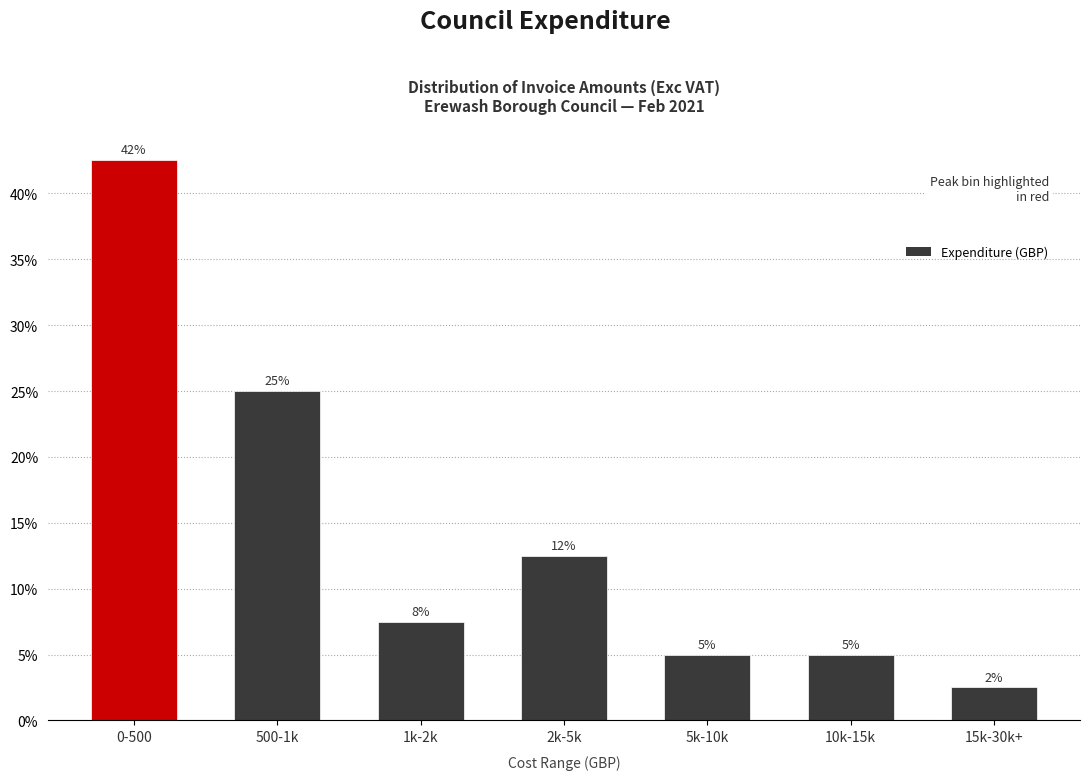

Does the chart contain any negative values?

No